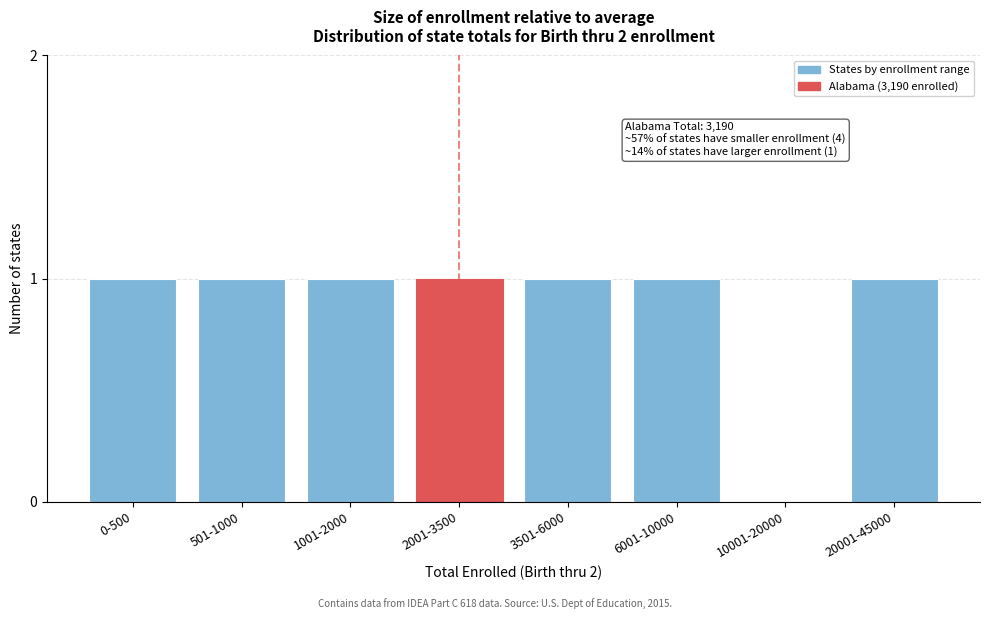

Reading left to right, transcribe all the data shown in this chart.

0-500=1	501-1000=1	1001-2000=1	2001-3500=1	3501-6000=1	6001-10000=1	10001-20000=0	20001-45000=1